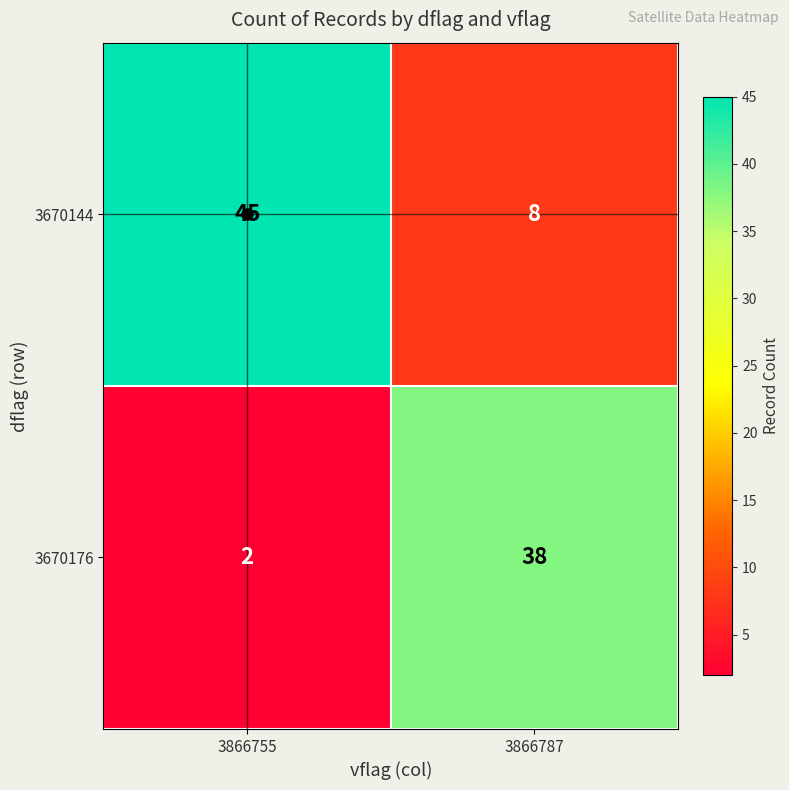

What is the difference between the maximum and minimum values in the 3670176 series?

36